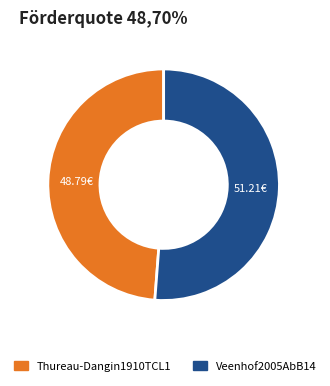

The Thureau-Dangin1910TCL1 slice represents 34% of the pie. True or false?

False